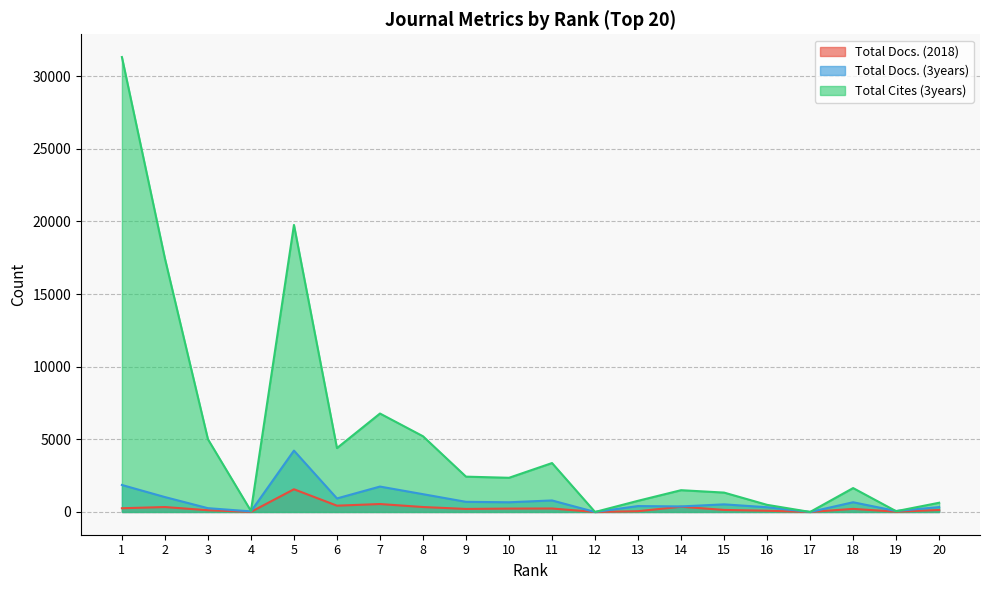

What is the value of the Total Docs. (3years) point at the 8th from the left?

1225